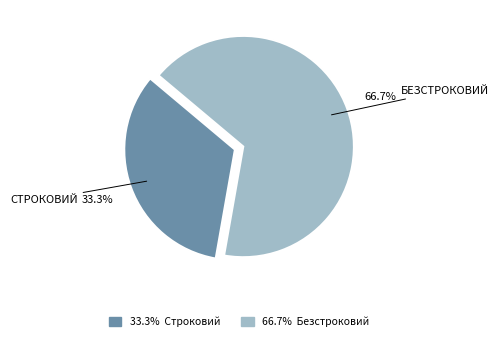

Is there any slice that represents more than half of the pie?

Yes